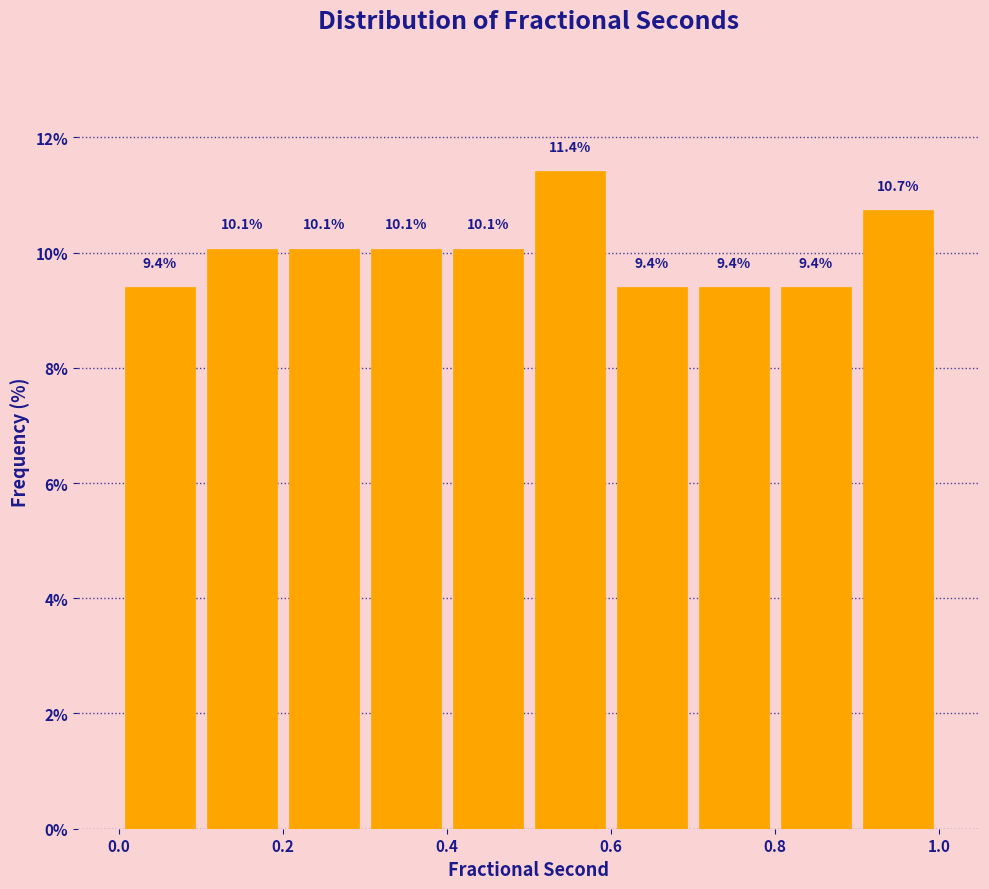

Reading left to right, transcribe this chart: for each bar, give the range it covers on the x-axis and its height.

0.0 to 0.1: 9.4
0.1 to 0.2: 10.1
0.2 to 0.3: 10.1
0.3 to 0.4: 10.1
0.4 to 0.5: 10.1
0.5 to 0.6: 11.4
0.6 to 0.7: 9.4
0.7 to 0.8: 9.4
0.8 to 0.9: 9.4
0.9 to 1.0: 10.7